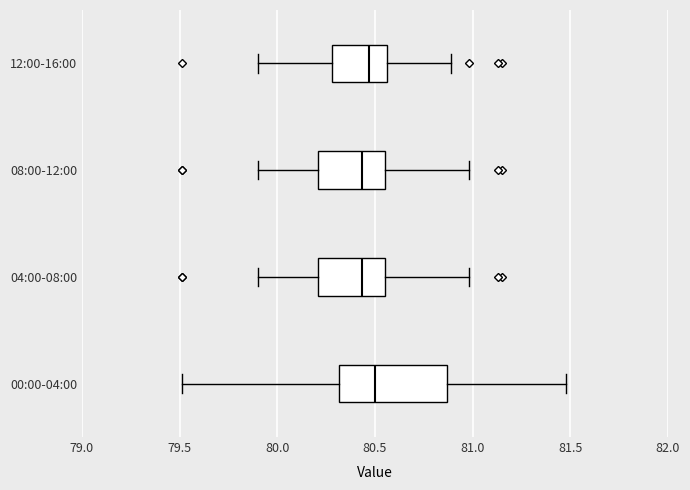

Which box is the widest, from its left edge to its right edge?

00:00-04:00